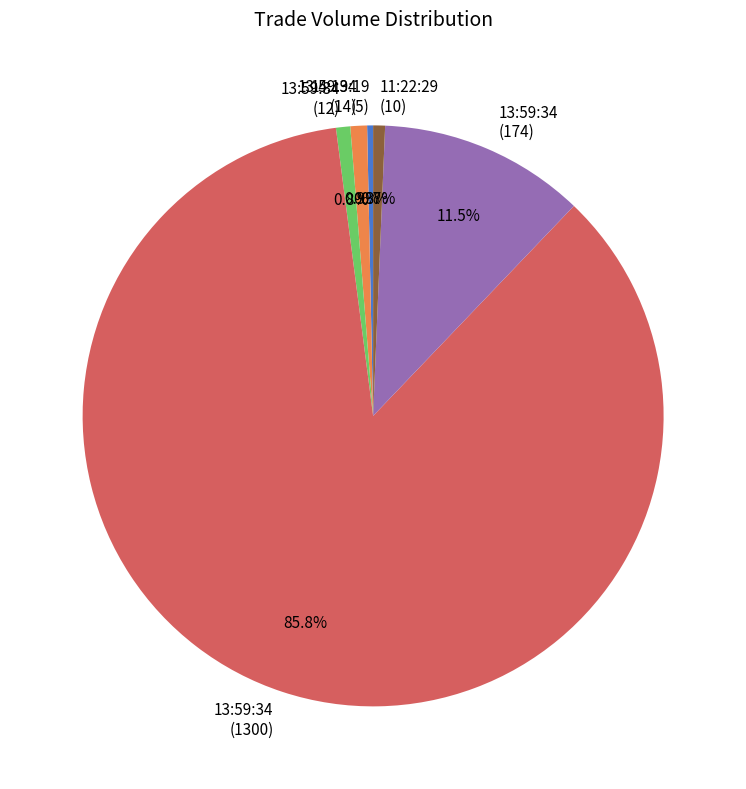

Combined, do 14:19:19 (5) and 13:59:34 (12) account for over 50%?

No